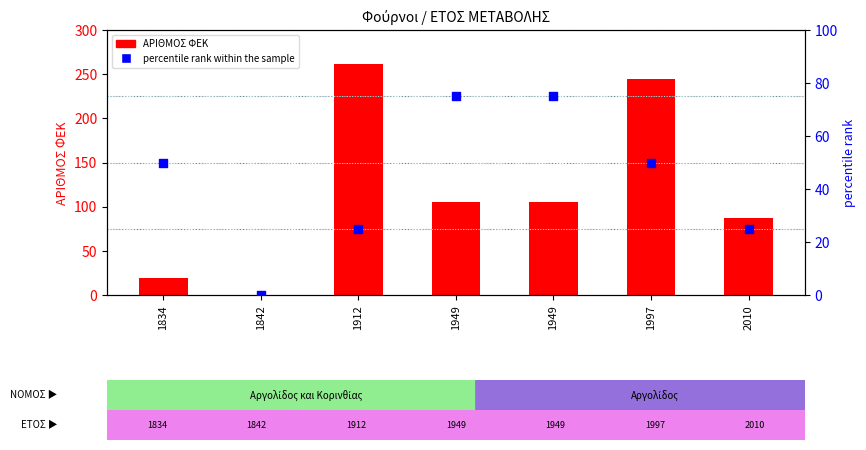

Is the value of percentile rank within the sample at 1997 greater than the value of ΑΡΙΘΜΟΣ ΦΕΚ at 1949?

No